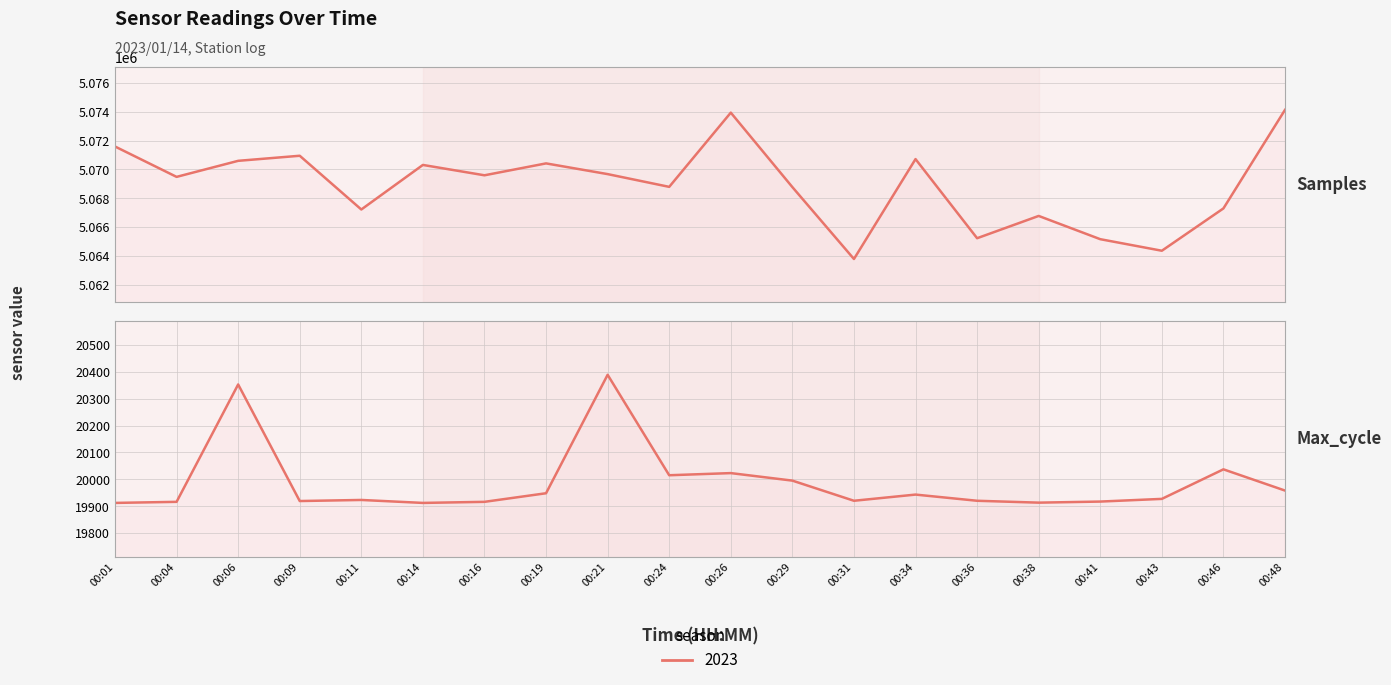

Between 00:34 and 00:41, which series saw the biggest shift?

Samples